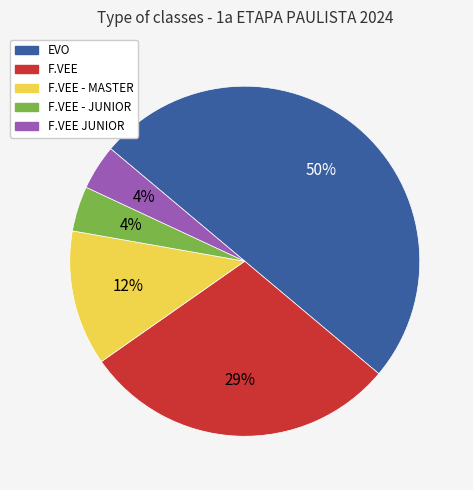

Which has a higher value, F.VEE - MASTER or F.VEE?

F.VEE